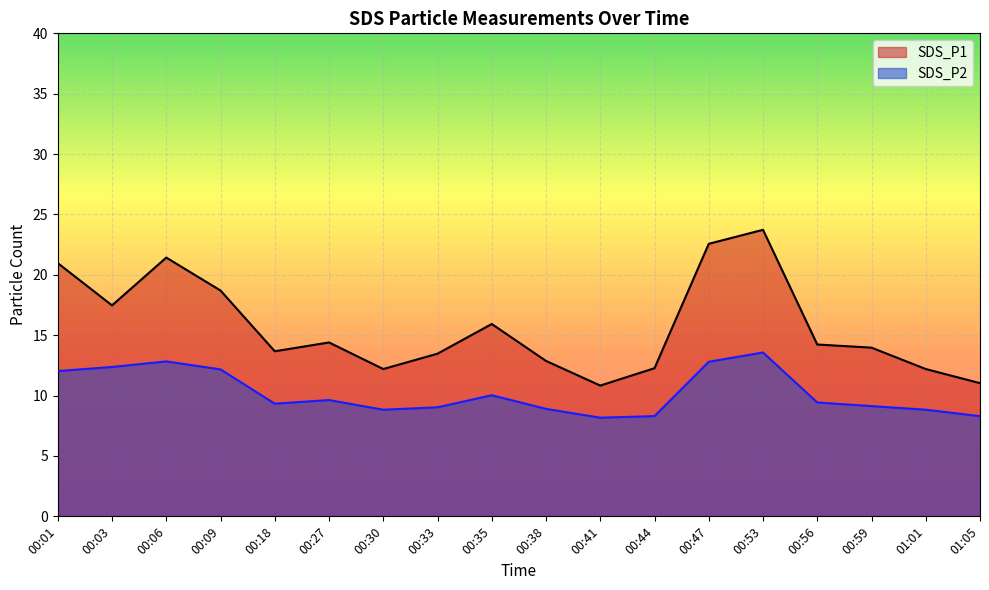

At how many categories does at least one series exceed 12?

16